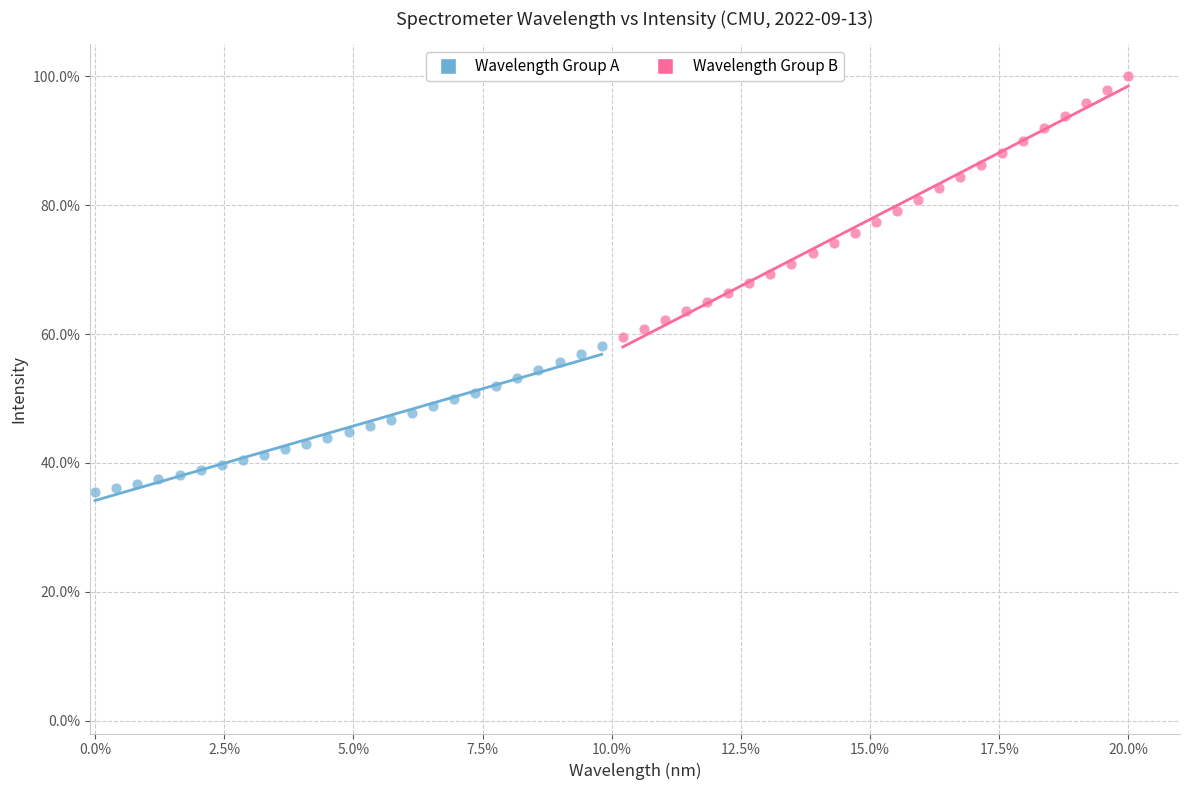

What are all the series names shown in the legend?

Wavelength Group A, Wavelength Group B